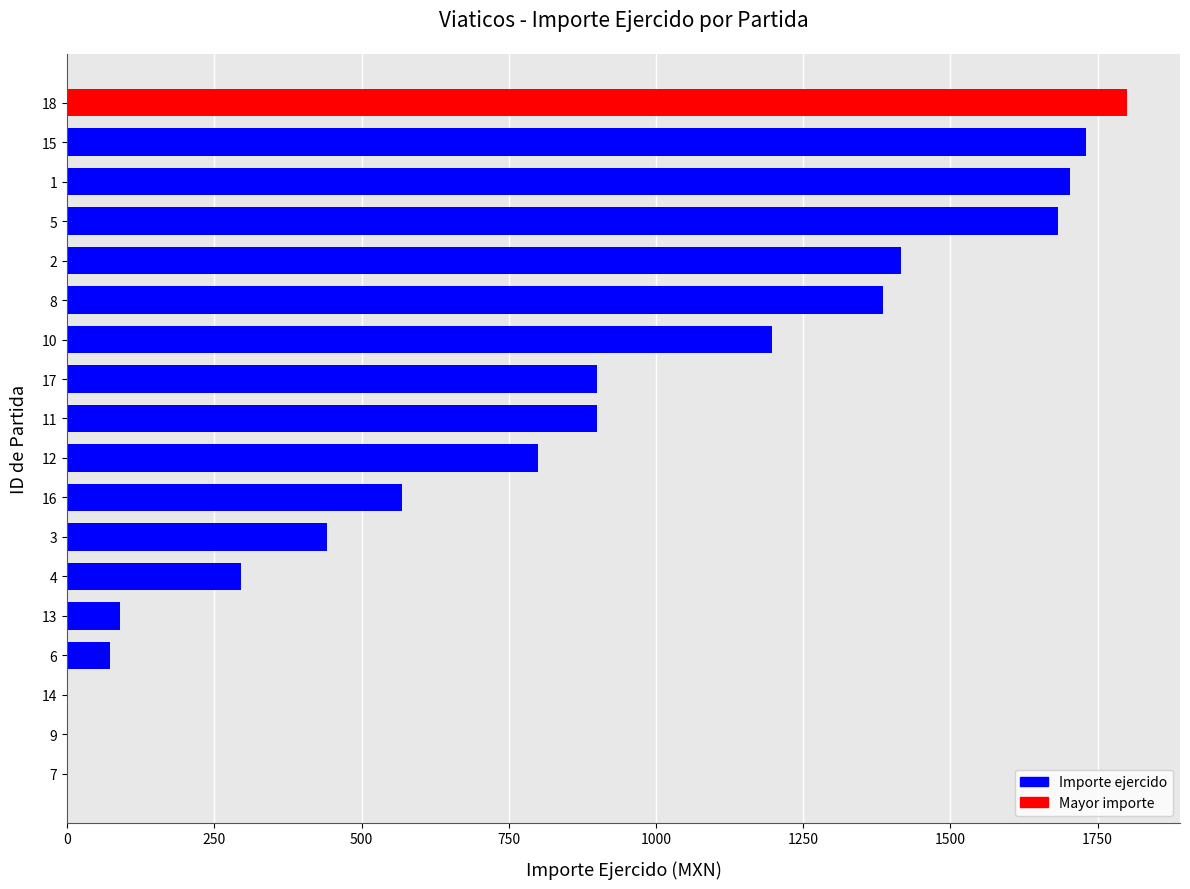

What is the change in value from 11 to 18?

+900.0